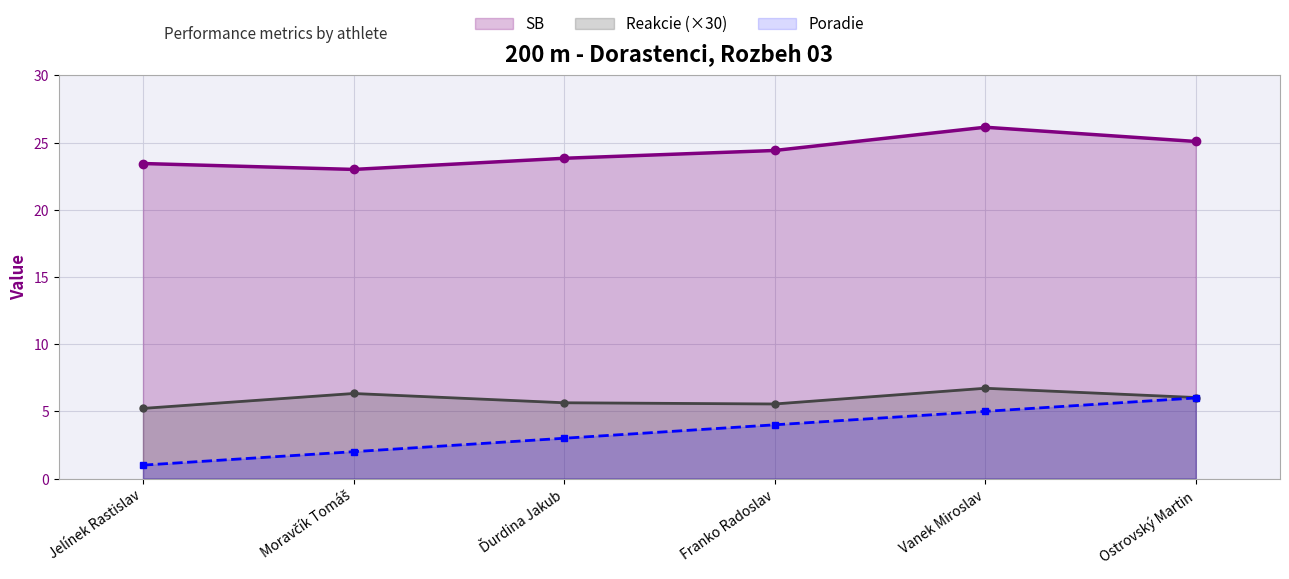

Read the SB value at Vanek Miroslav.

26.1